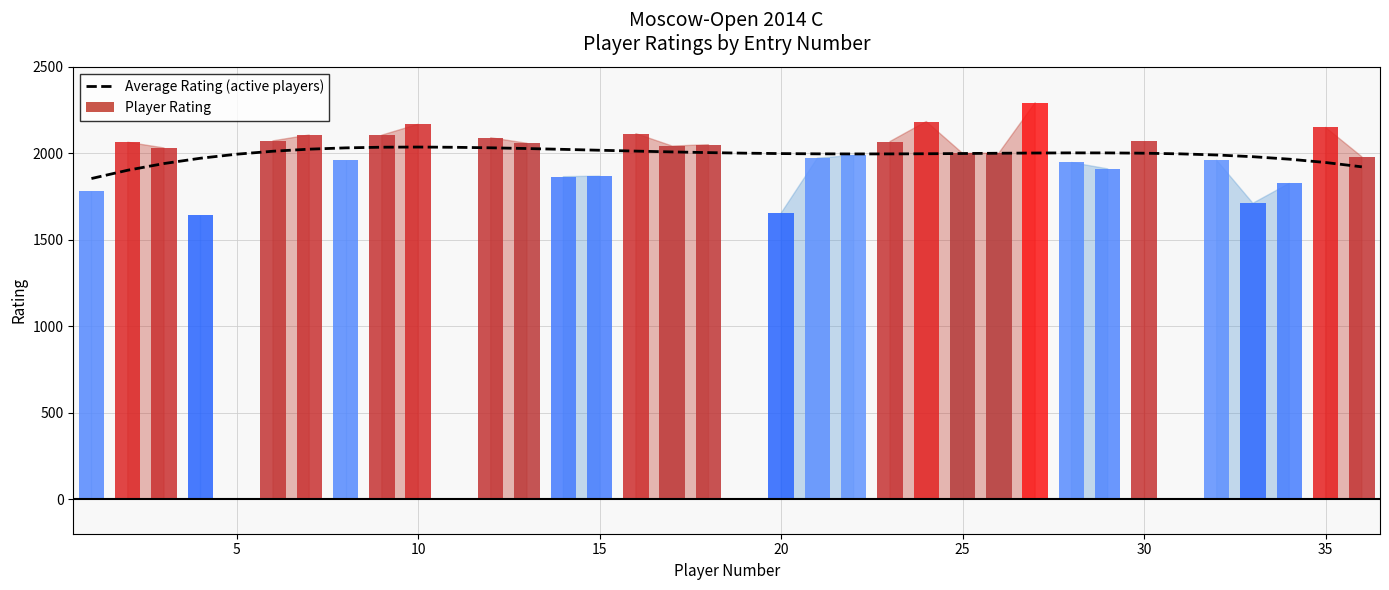

What is the lowest value of the Average Rating (active players) series?

1854.2